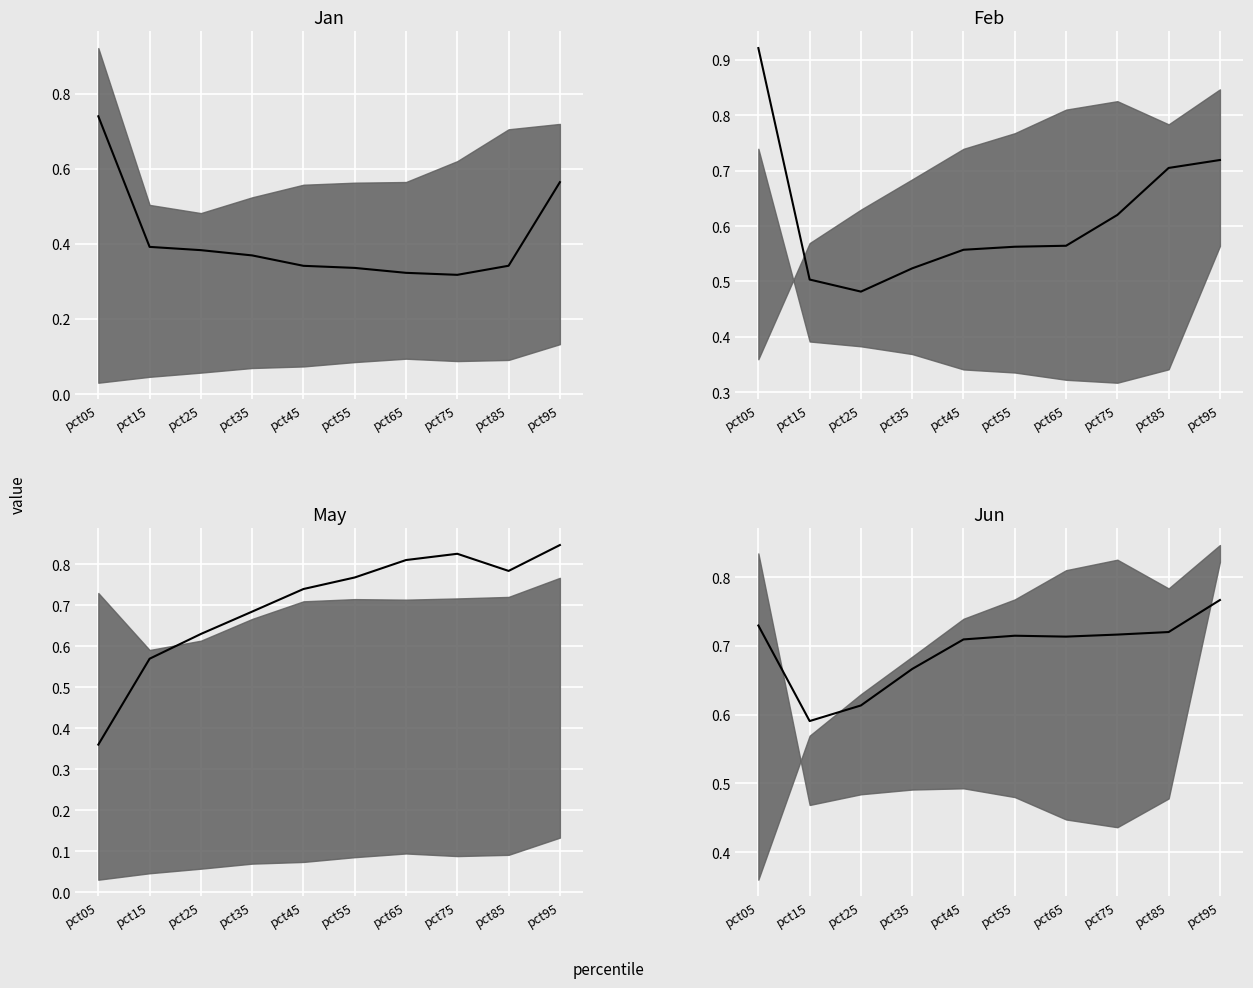

How many Jan median values are between 0 and 1?

10